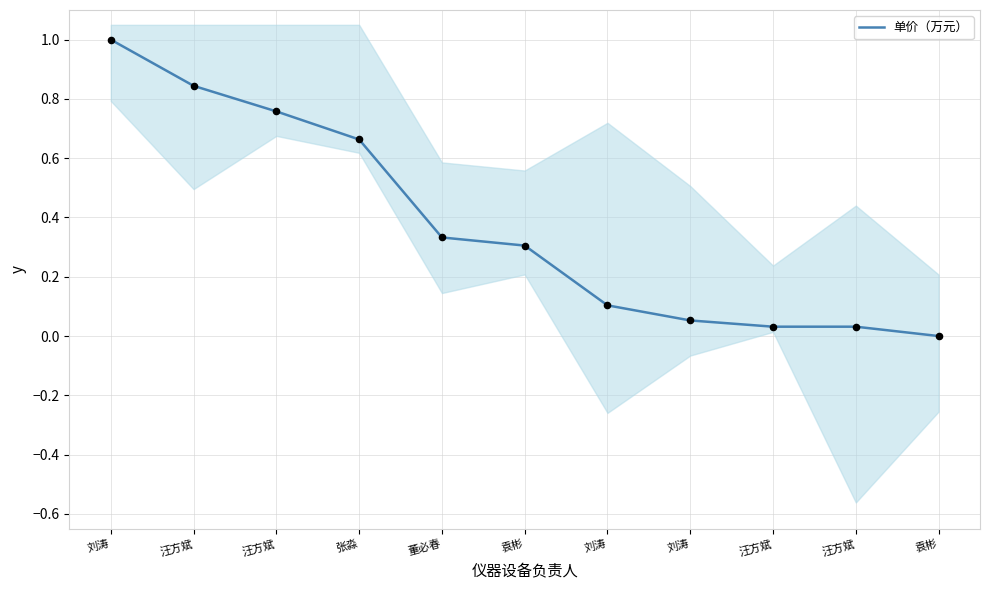

What is the change in value from 刘涛 to 汪方斌?

-0.1